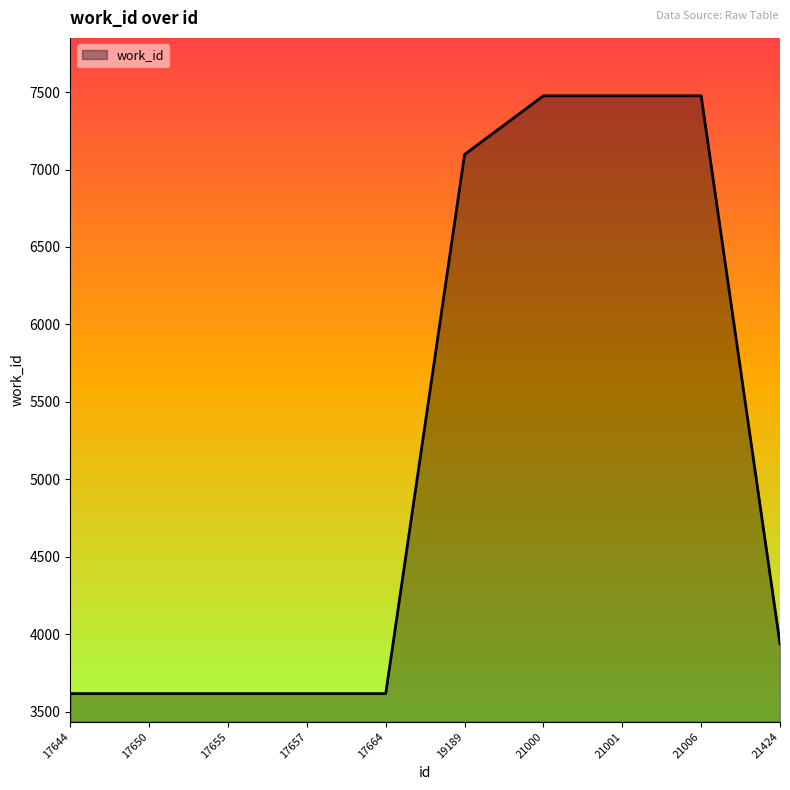

Is it true that the value at 17655 is 3617?

True